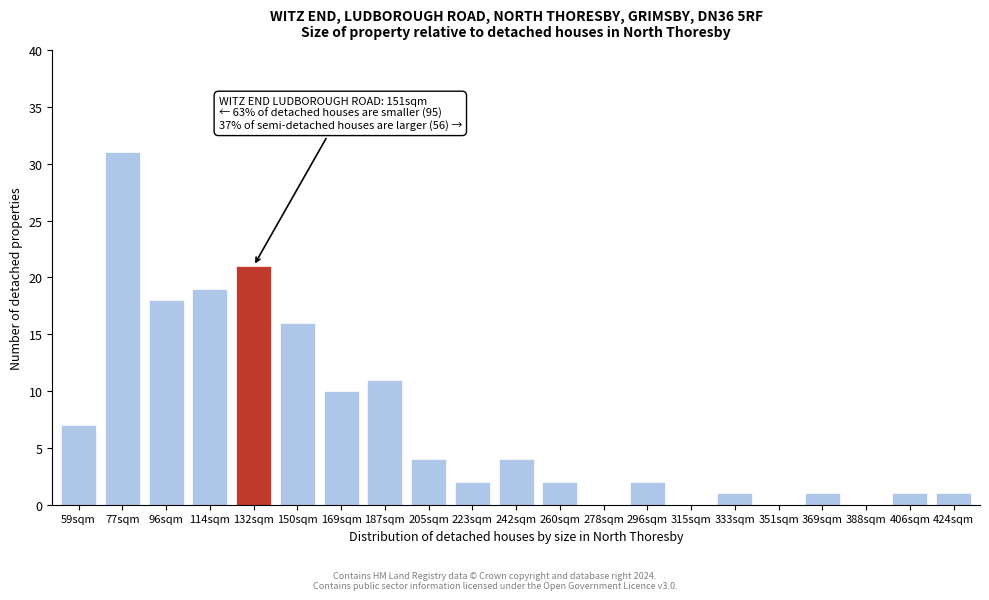

Reading left to right, extract all data points from this chart.

59sqm=7	77sqm=31	96sqm=18	114sqm=19	132sqm=21	150sqm=16	169sqm=10	187sqm=11	205sqm=4	223sqm=2	242sqm=4	260sqm=2	278sqm=0	296sqm=2	315sqm=0	333sqm=1	351sqm=0	369sqm=1	388sqm=0	406sqm=1	424sqm=1